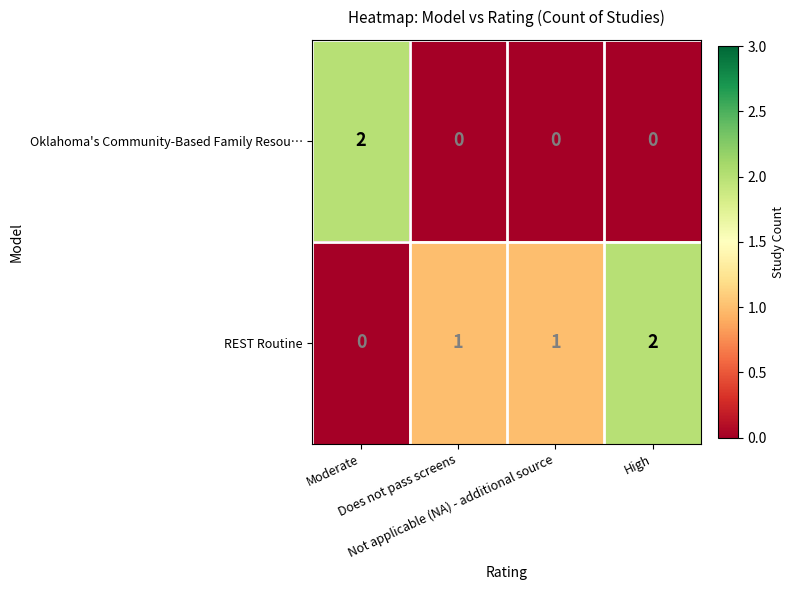

How many REST Routine values are between 1 and 2?

3